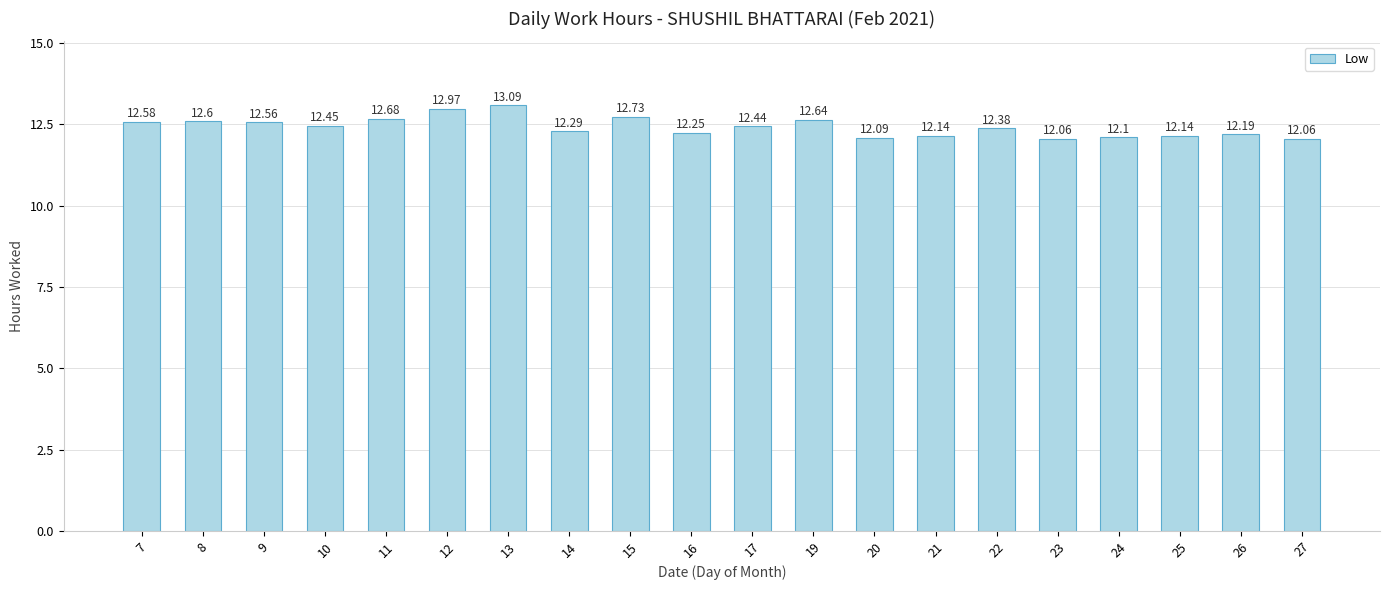

What is the sum of all values?

248.4